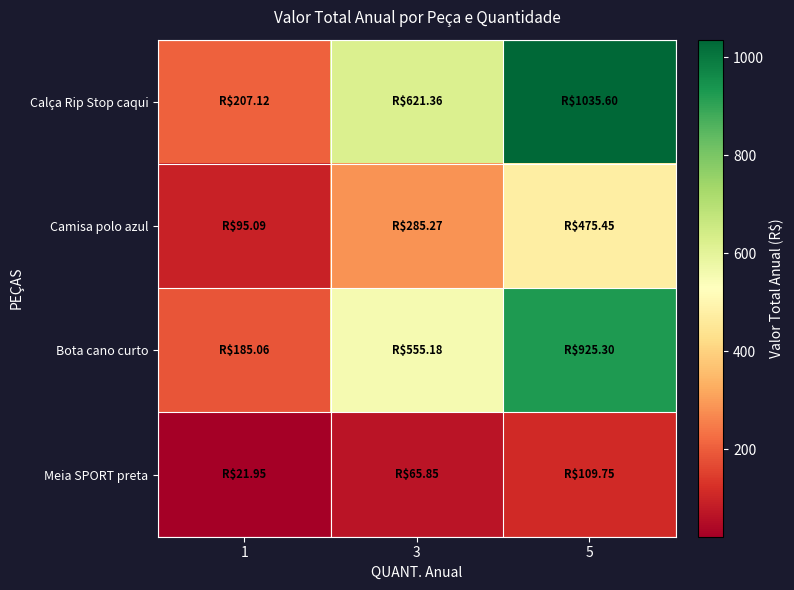

What is the total value across all series at 1?

509.2